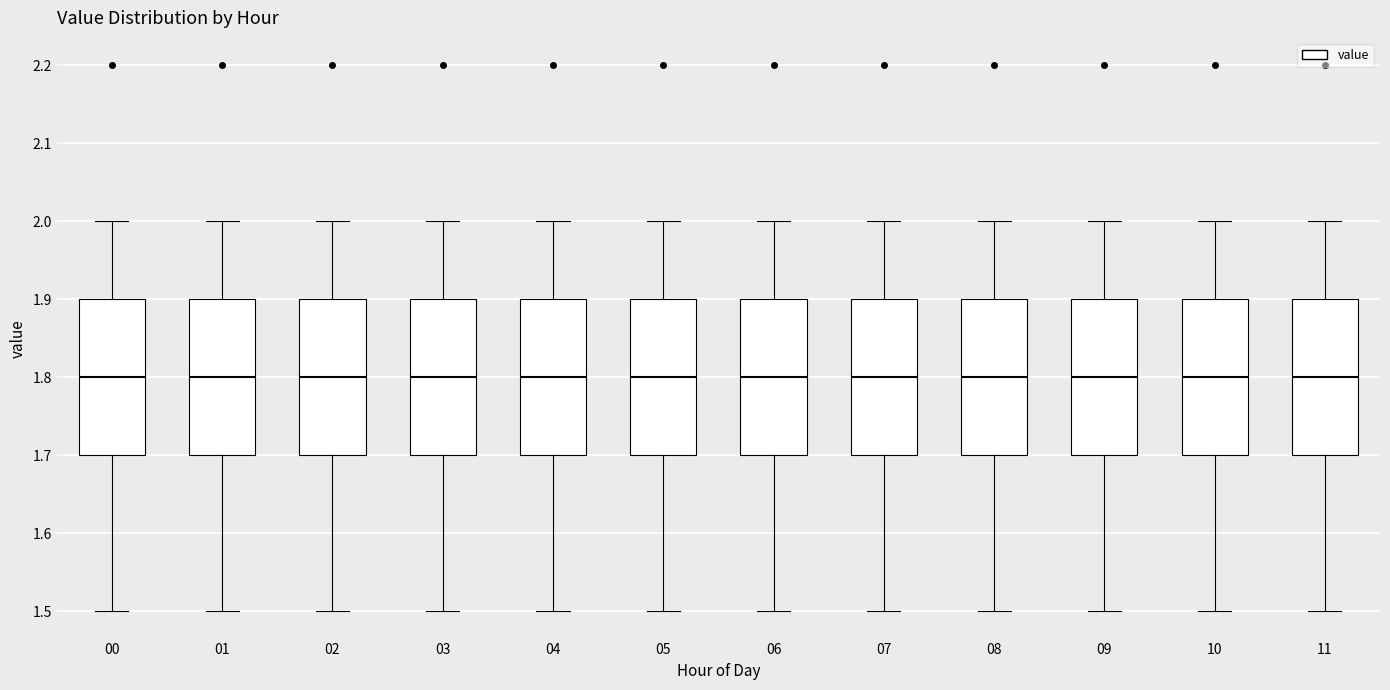

Where does the upper whisker of the box at x = 09 end on the y-axis? The values are not printed on the chart, so give them approximately, as read against the axis.

2.0